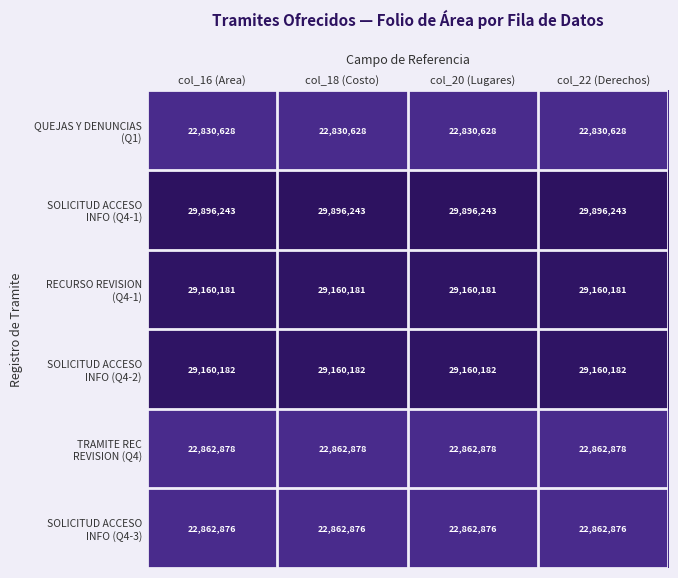

At how many categories does at least one series exceed 26347055?

4